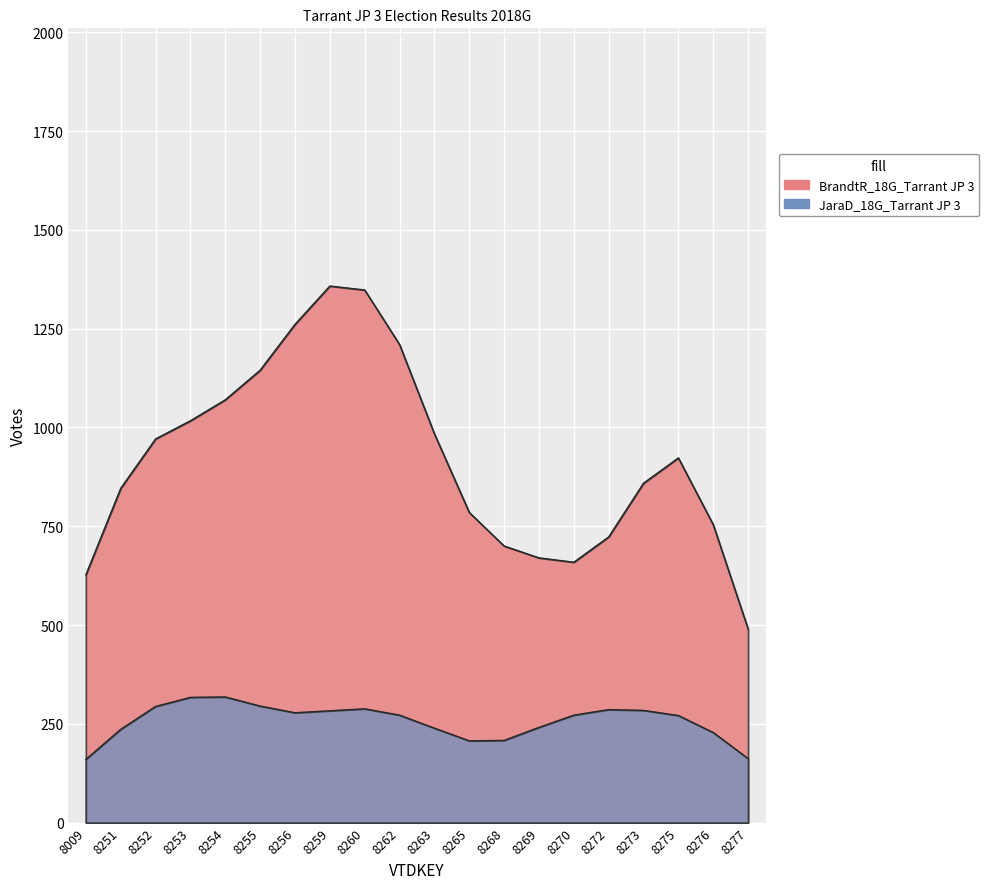

Is the value of BrandtR_18G_Tarrant JP 3 at 8262 greater than the value of JaraD_18G_Tarrant JP 3 at 8259?

Yes